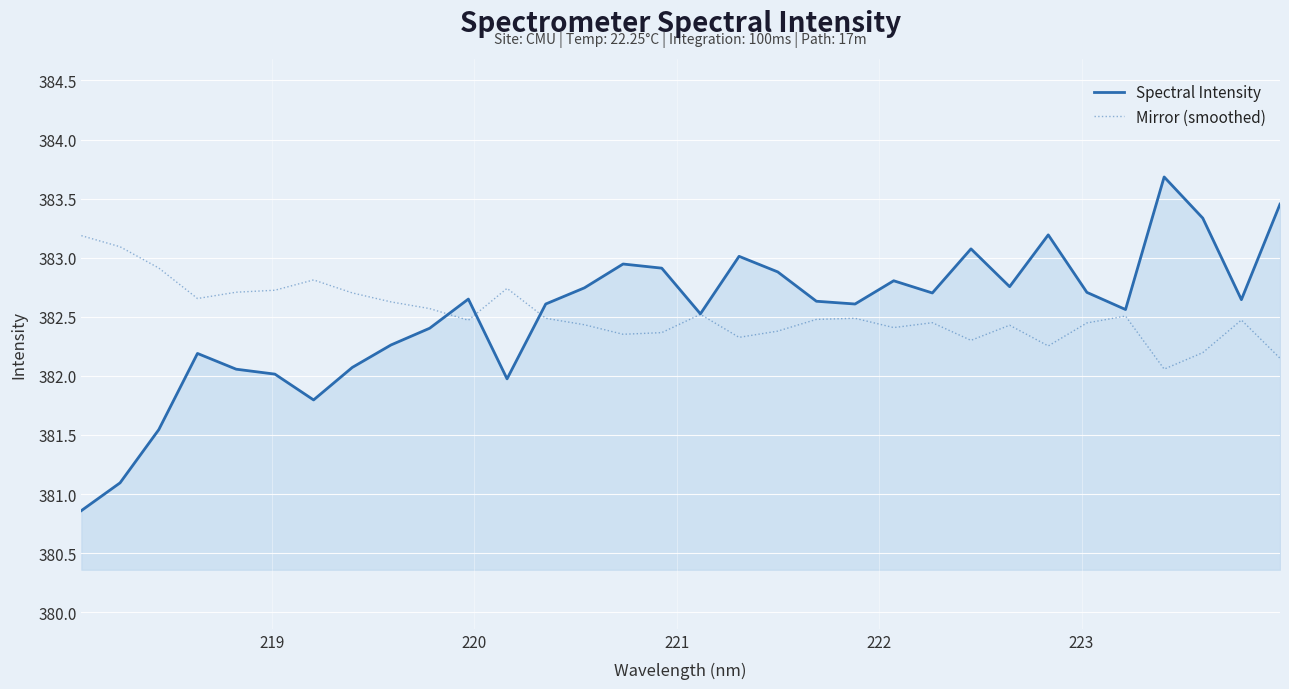

Which series has the largest range (max minus min)?

Spectral Intensity